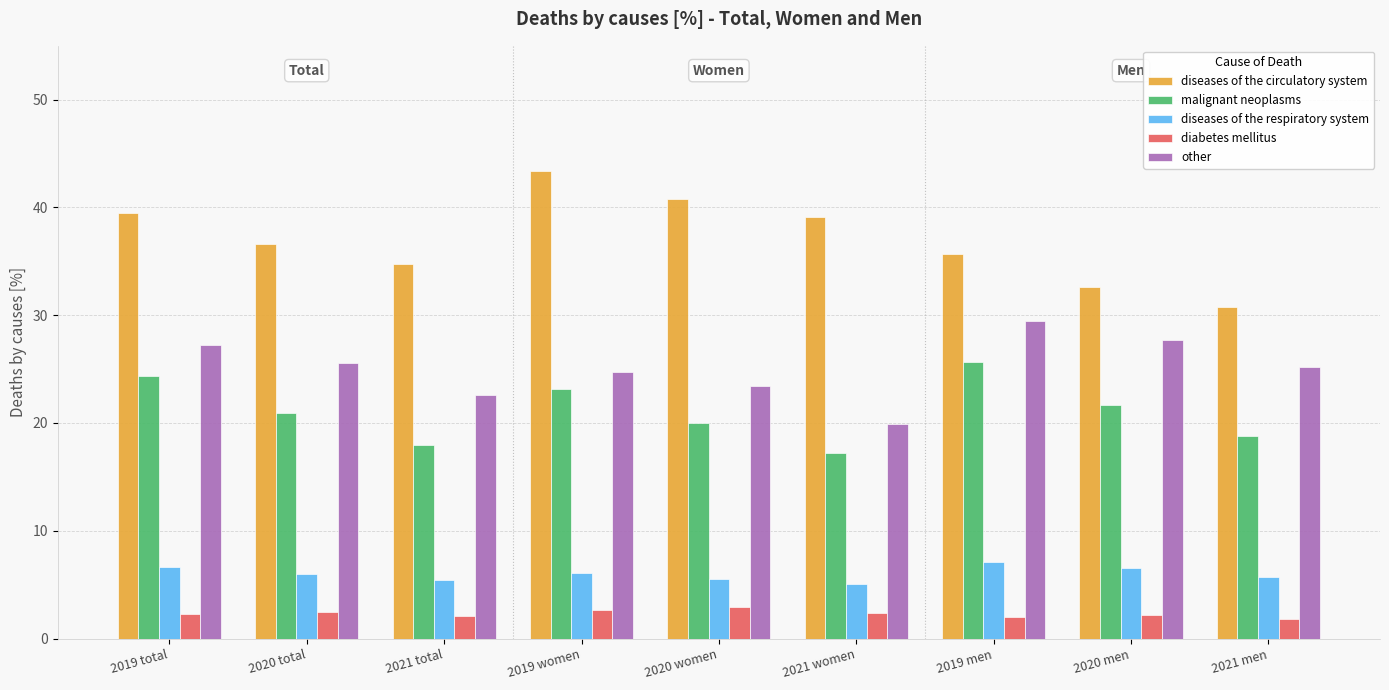

Rank the series by their maximum value, from highest to lowest.

diseases of the circulatory system, other, malignant neoplasms, diseases of the respiratory system, diabetes mellitus